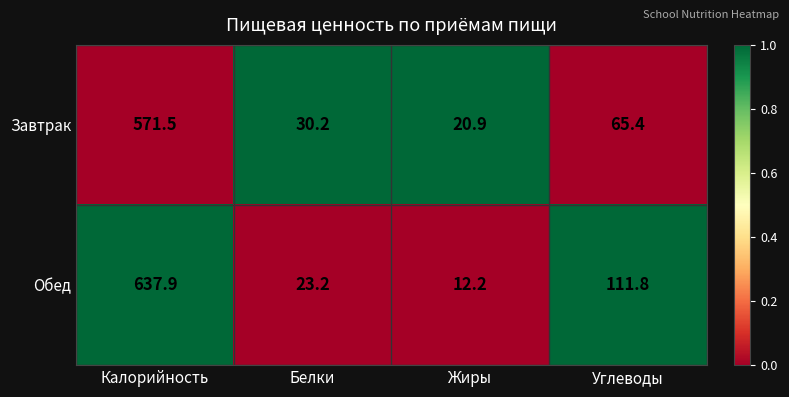

How many data points in Завтрак are less than 65?

2